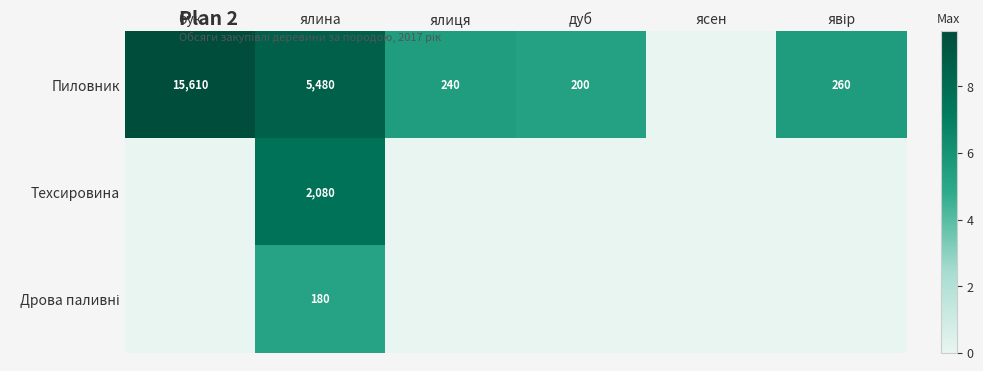

At which category does the chart reach its peak across all series?

бук